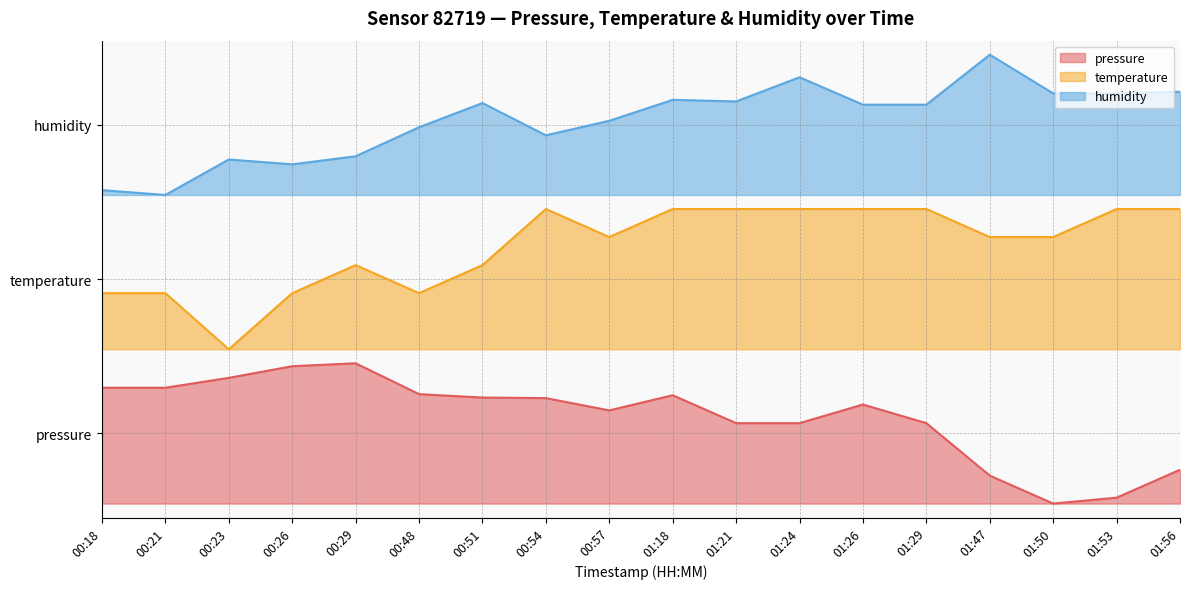

What are all the series names shown in the legend?

pressure, temperature, humidity